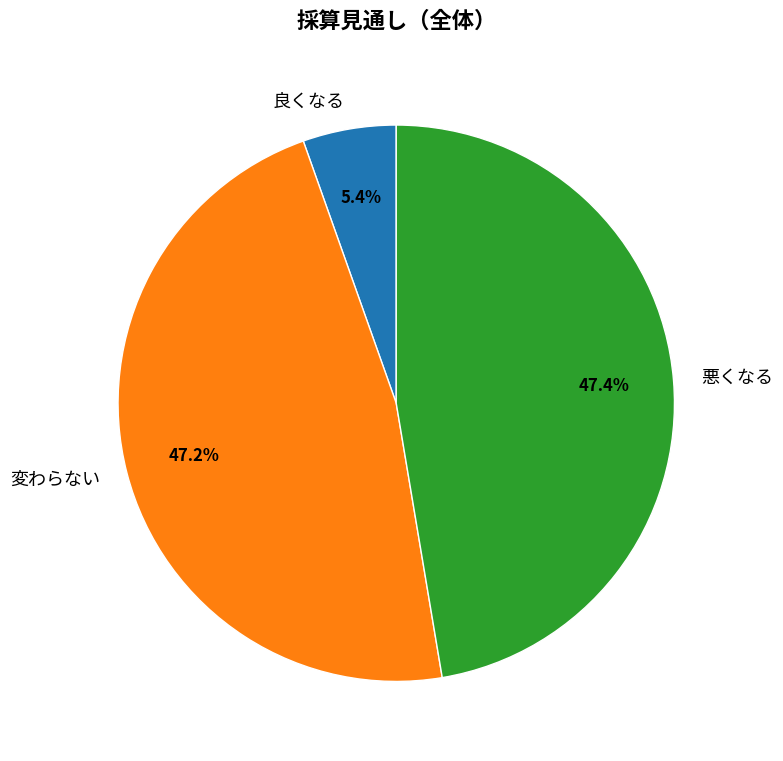

Between 良くなる and 変わらない, which is larger?

変わらない